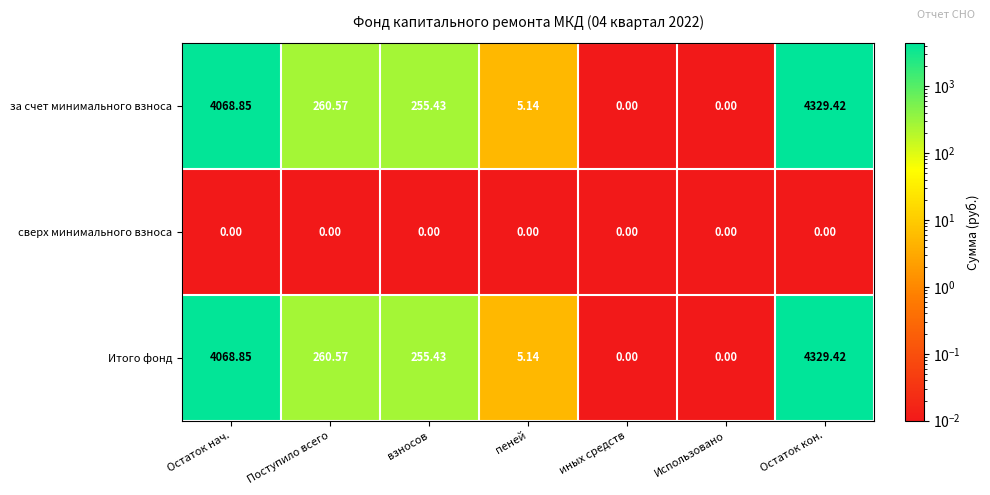

Where does the Итого фонд series first go above 255?

Остаток нач.